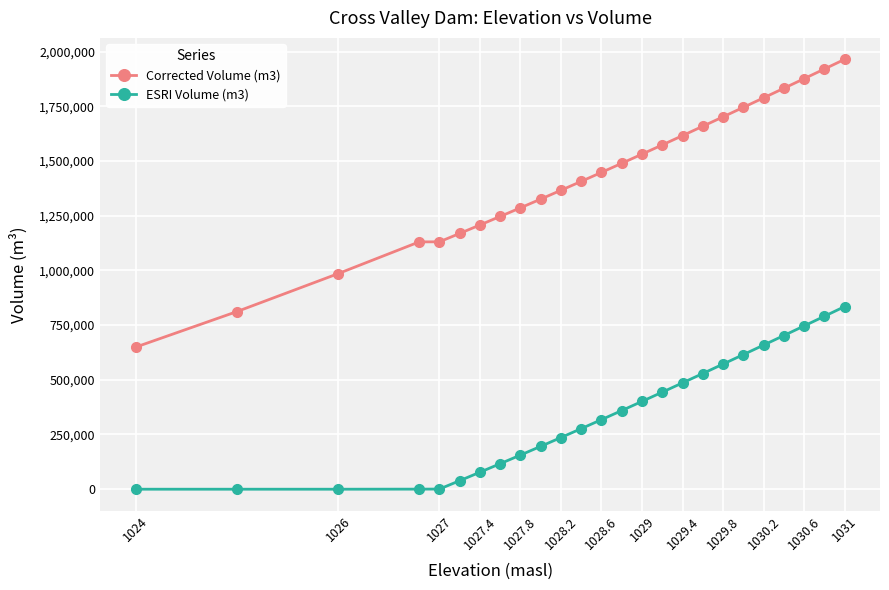

Rank the series by their maximum value, from lowest to highest.

ESRI Volume (m3), Corrected Volume (m3)